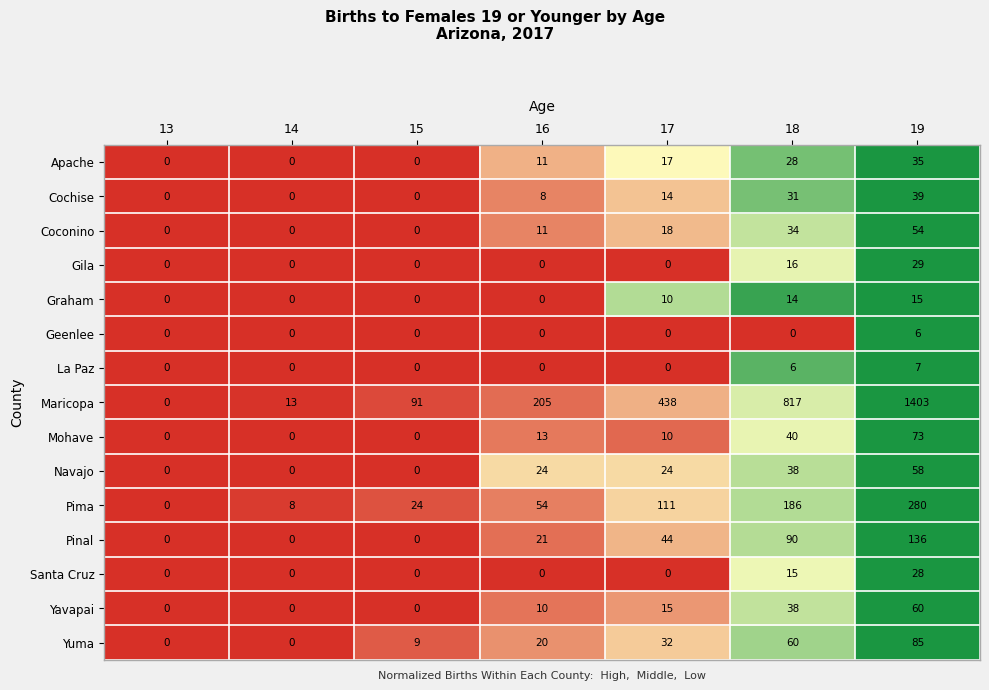

At which category does the chart reach its peak across all series?

19